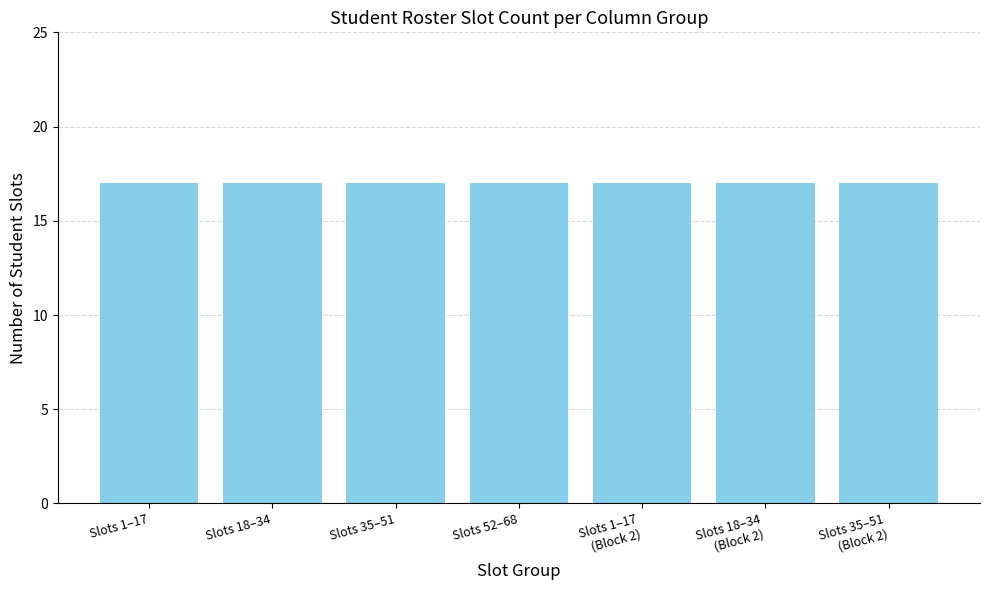

List the labels in order of value, smallest first.

1-17, 18-34, 35-51, 52-68, 1-17(2), 18-34(2), 35-51(2)